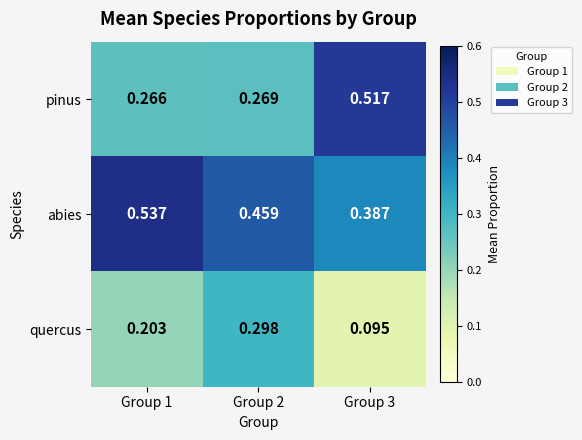

Which series has the widest spread of values?

pinus